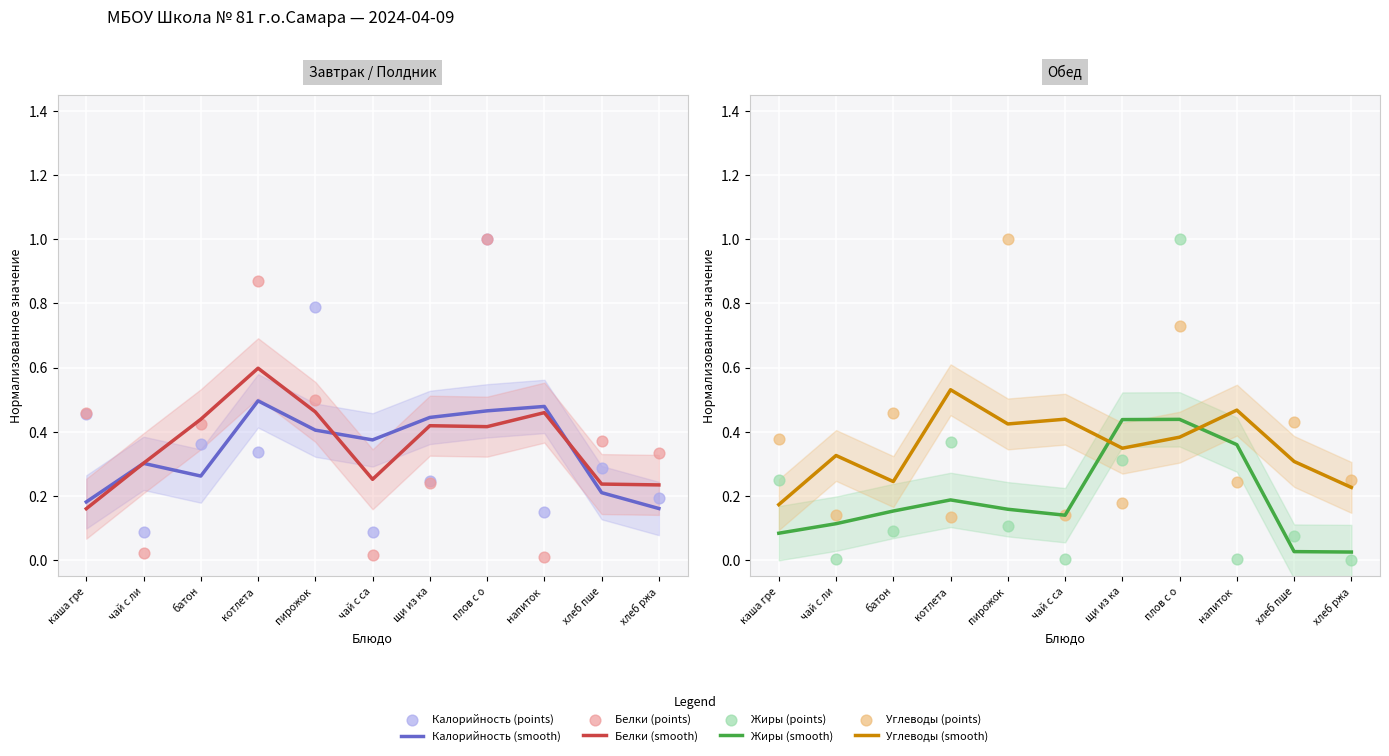

Which series has the largest total across all categories?

Белки